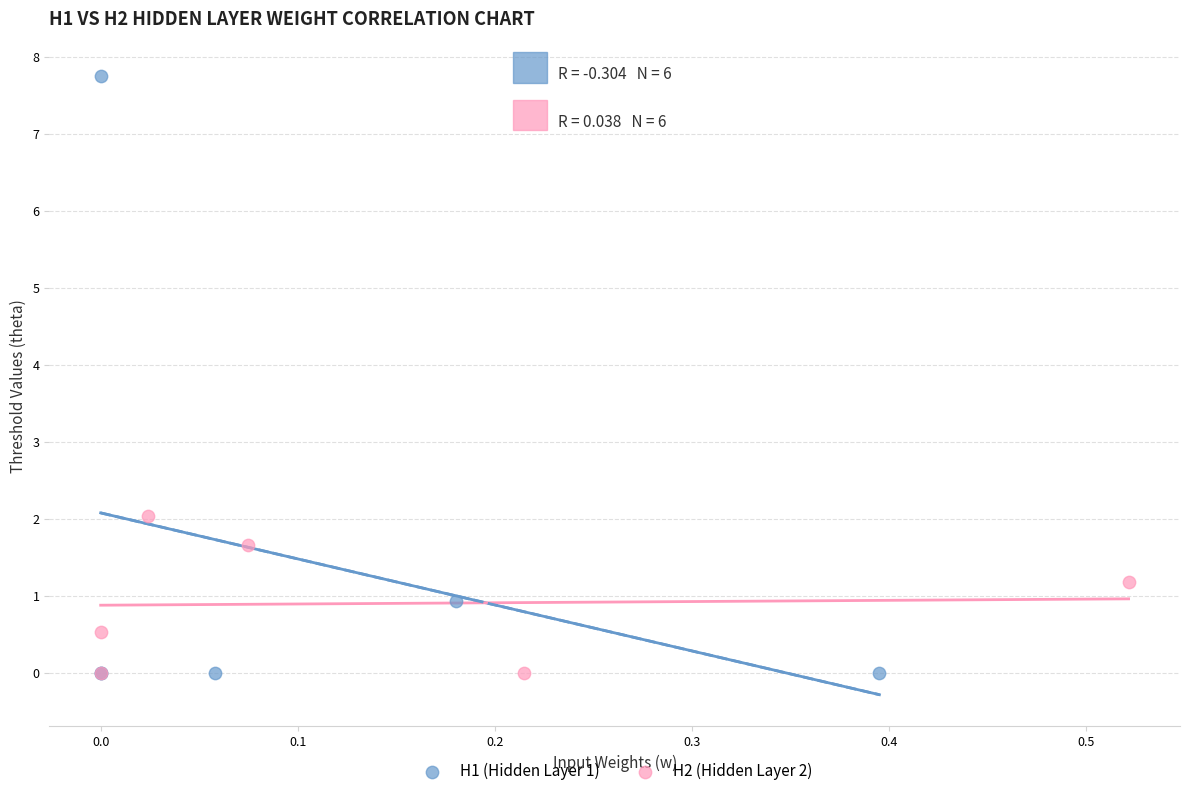

Which series reaches the maximum Y coordinate?

H1 (Hidden Layer 1)